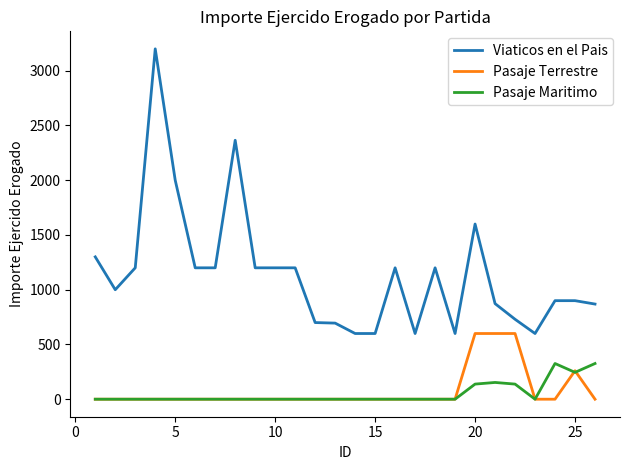

Which series has the largest range (max minus min)?

Viaticos en el Pais